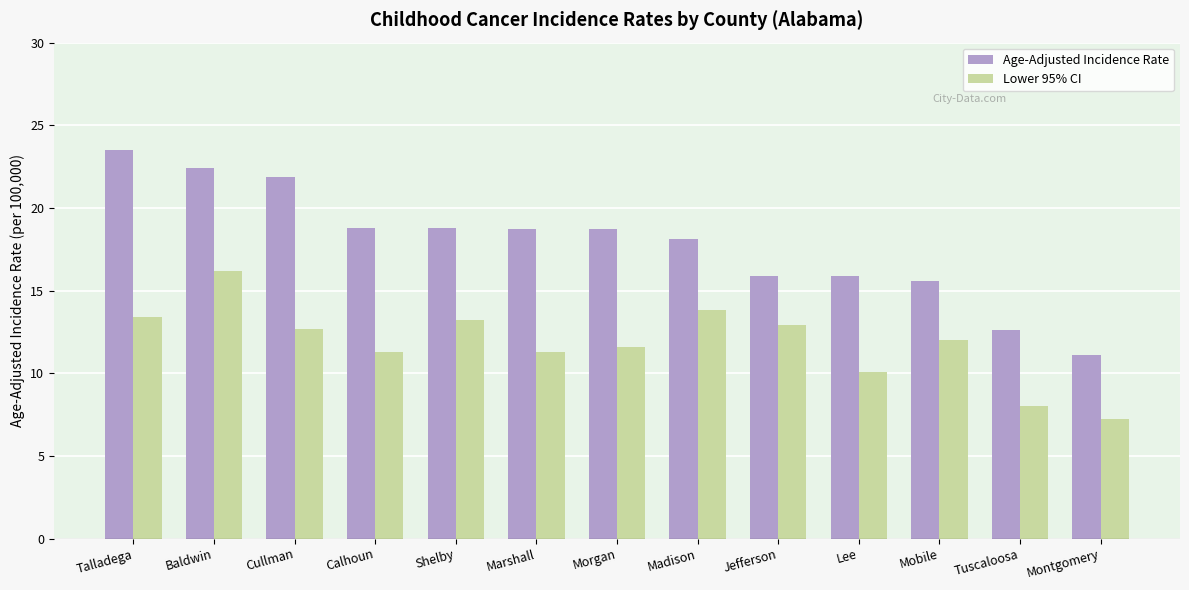

True or false: Age-Adjusted Incidence Rate has a value of 11.7 at Madison.

False